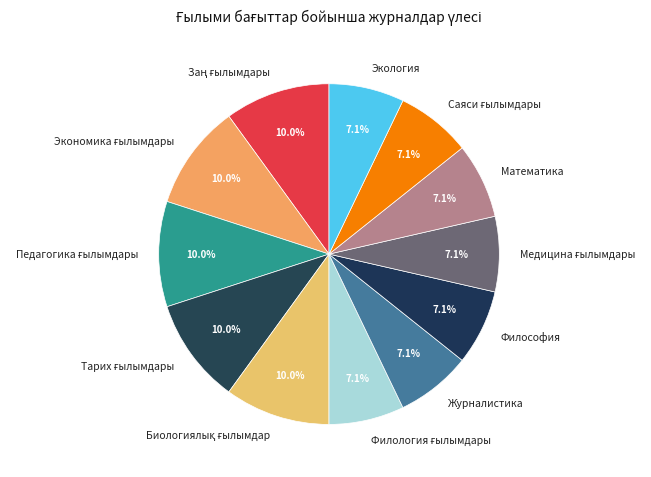

Does Экология represent more than half of the total?

No